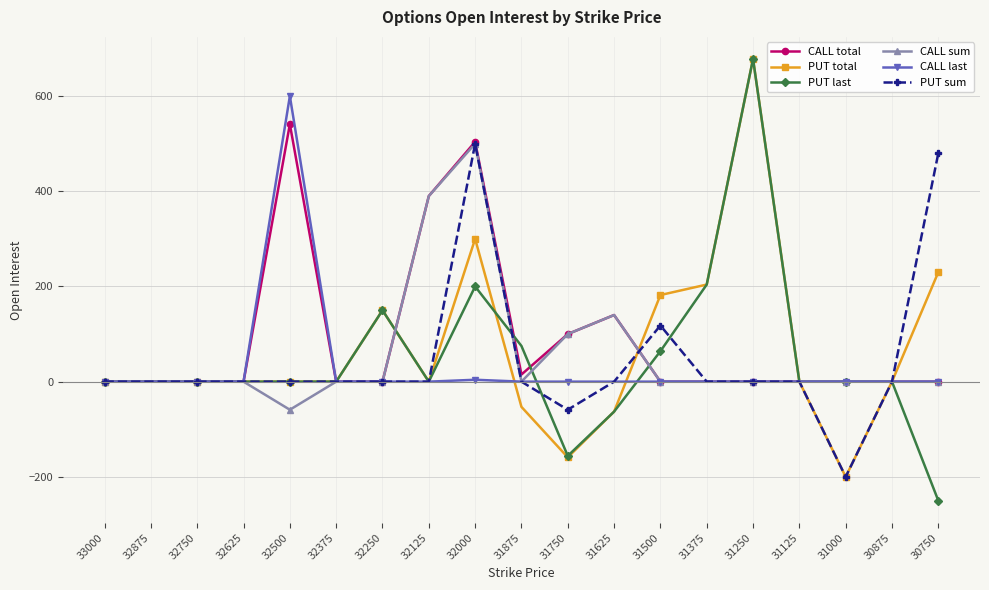

Which series has the largest range (max minus min)?

PUT last